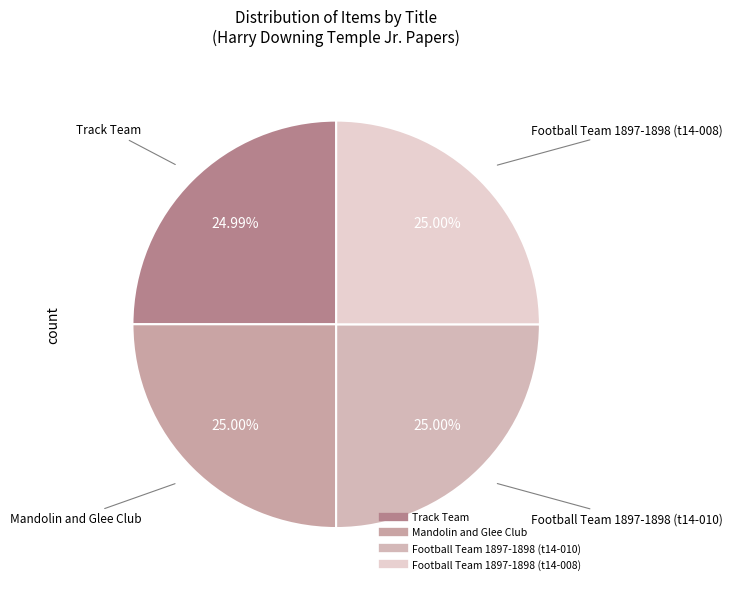

What percentage is the Football Team 1897-1898 (t14-010) slice, to the nearest percent?

25%